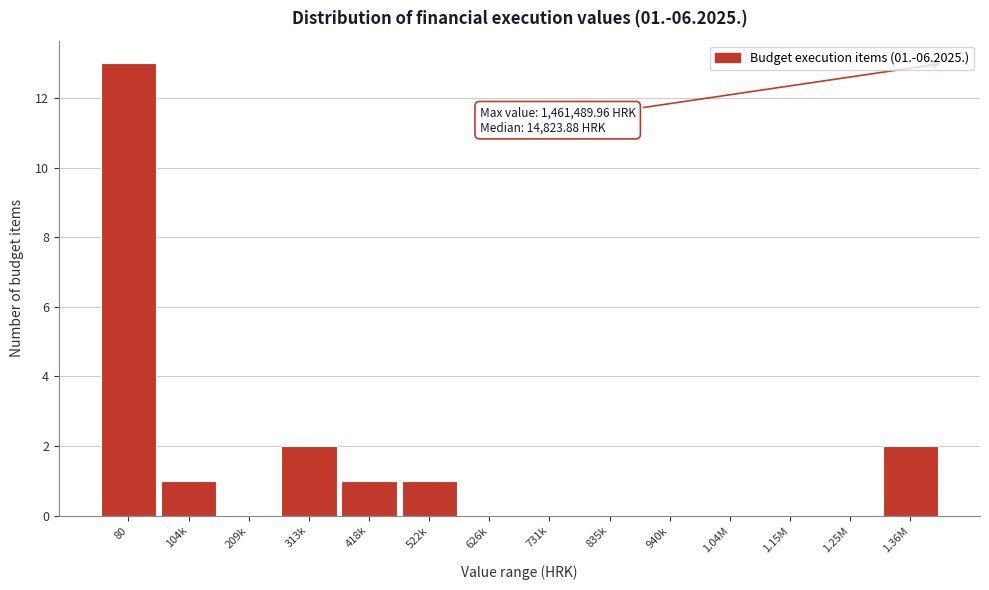

Reading left to right, extract all data points from this chart.

80=13	104k=1	209k=0	313k=2	418k=1	522k=1	626k=0	731k=0	835k=0	940k=0	1.04M=0	1.15M=0	1.25M=0	1.36M=2